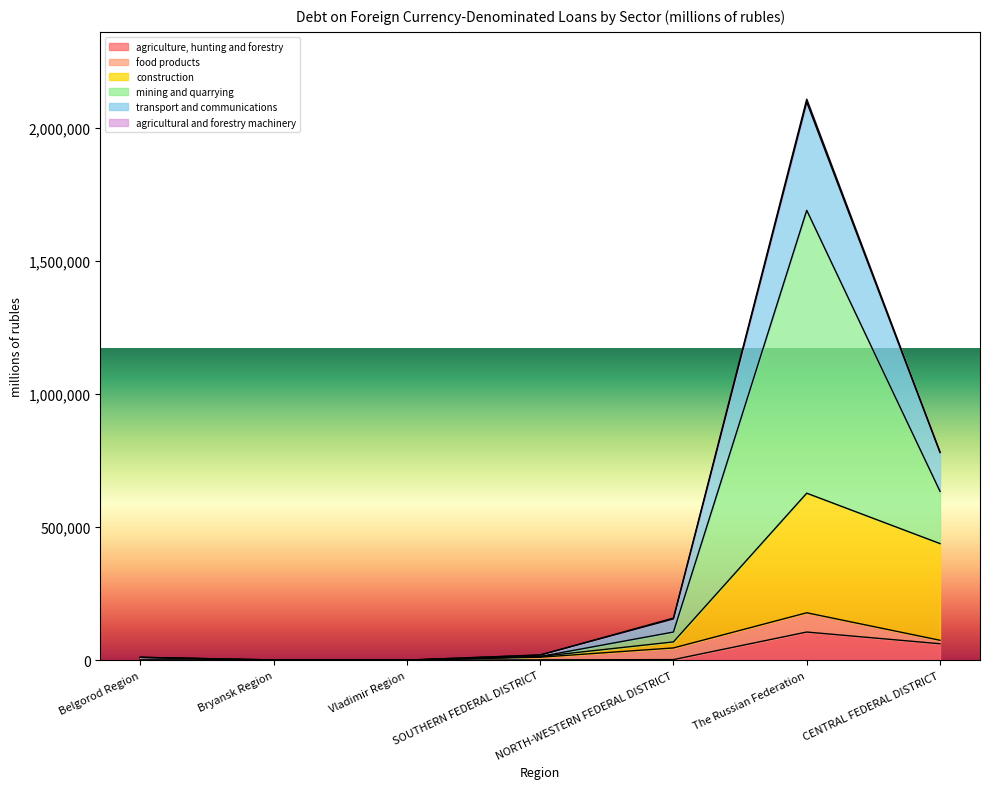

At which category does agricultural and forestry machinery reach its first local valley?

Bryansk Region